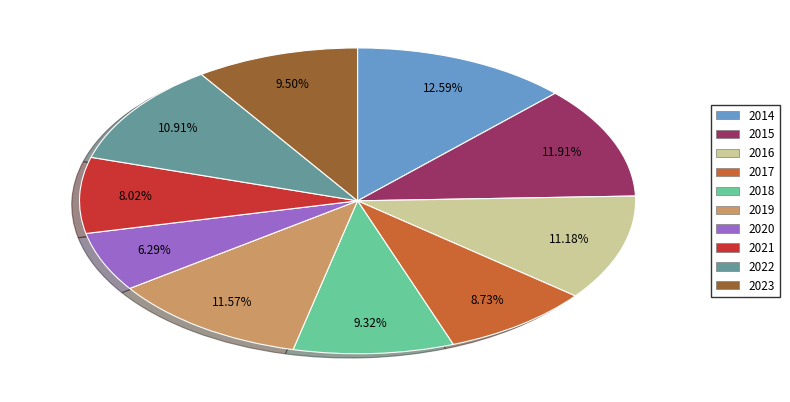

Between 2022 and 2019, which is larger?

2019